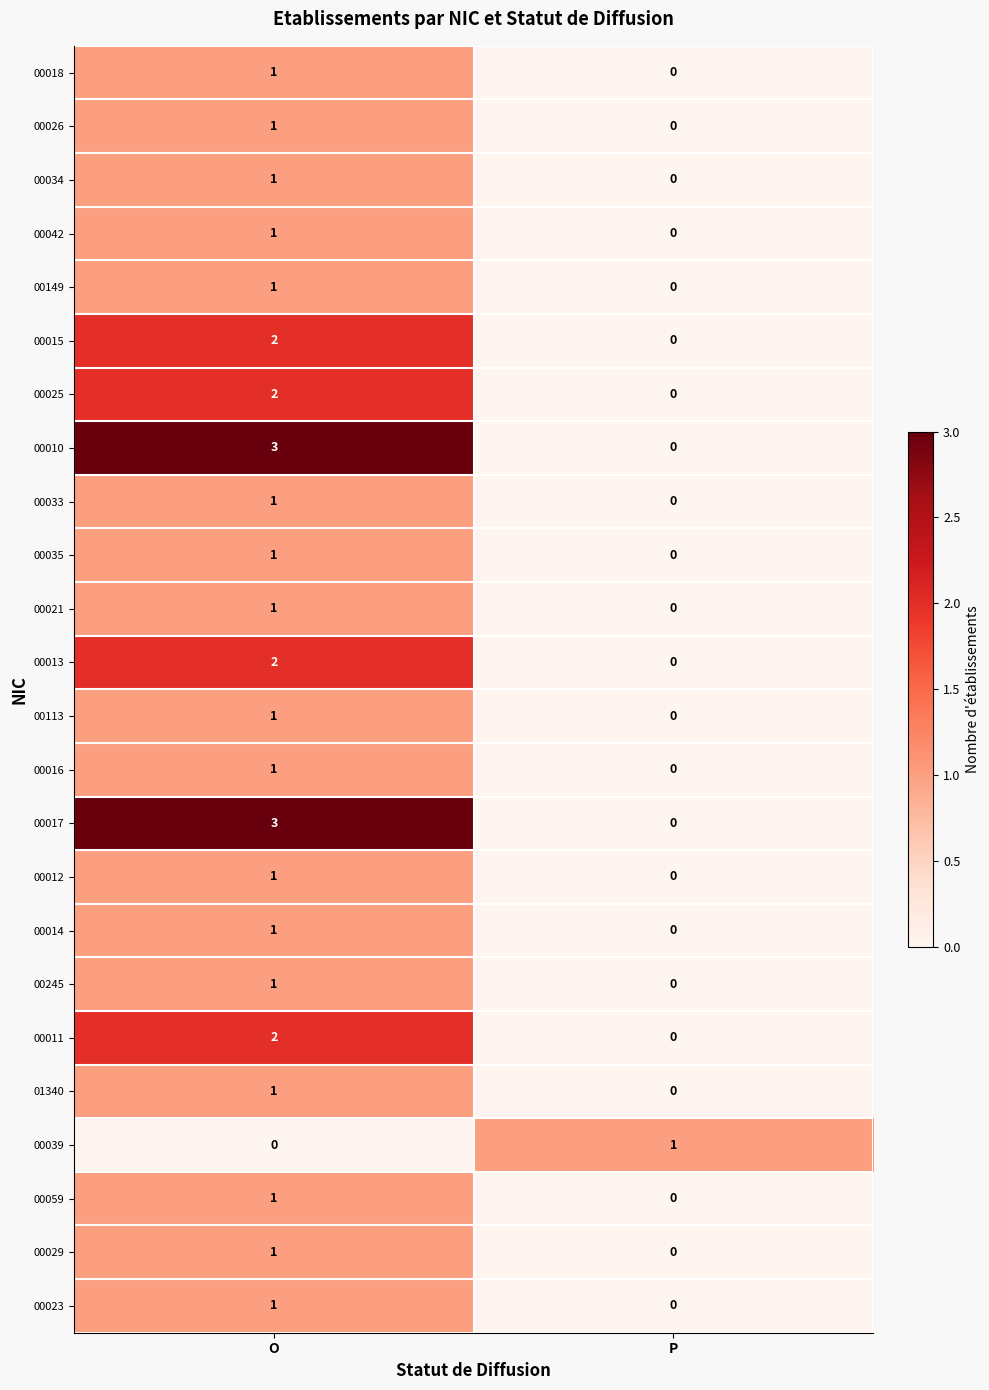

True or false: 00021 has a value of 2 at O.

False